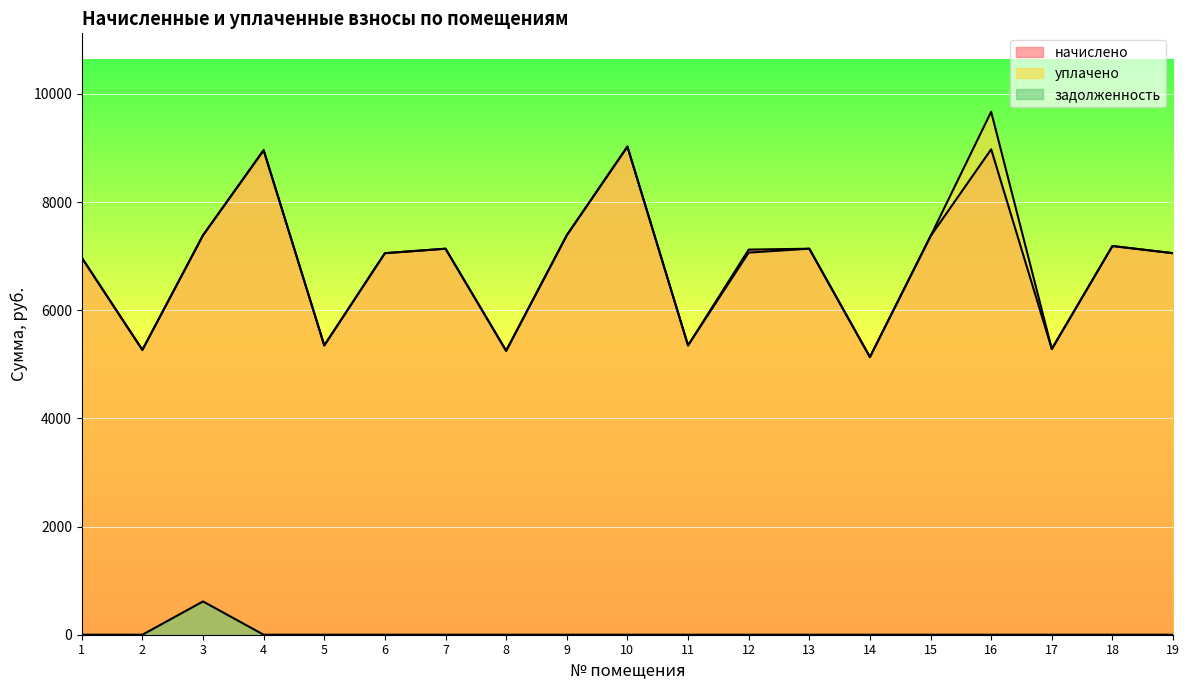

True or false: задолженность has more than 1 points higher than both neighbors.

False